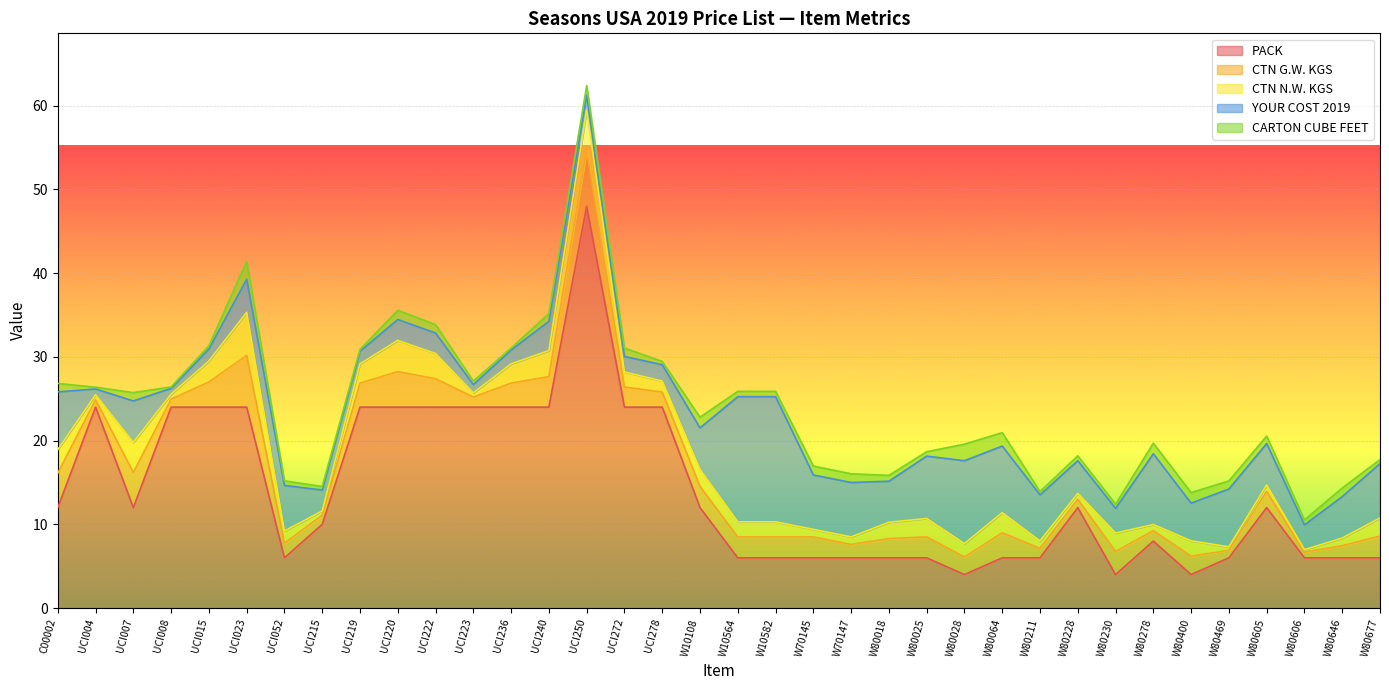

What position from the right is UCI215?

29